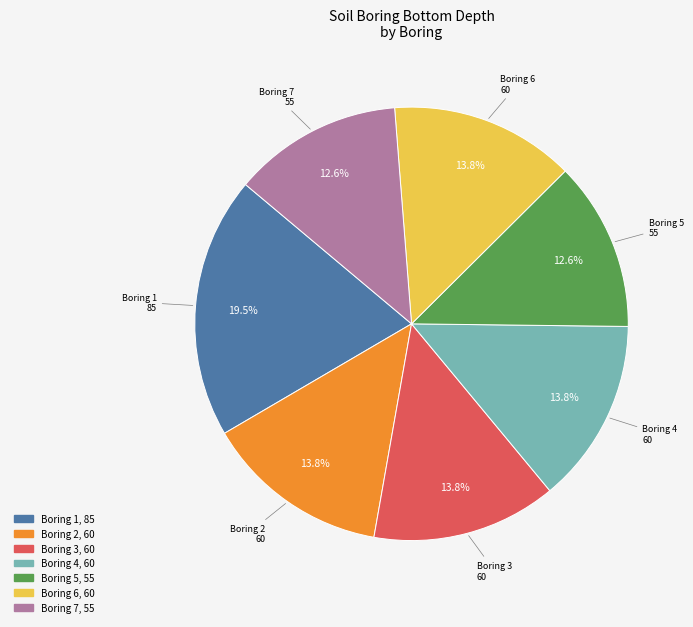

Which slice is the largest?

Boring 1